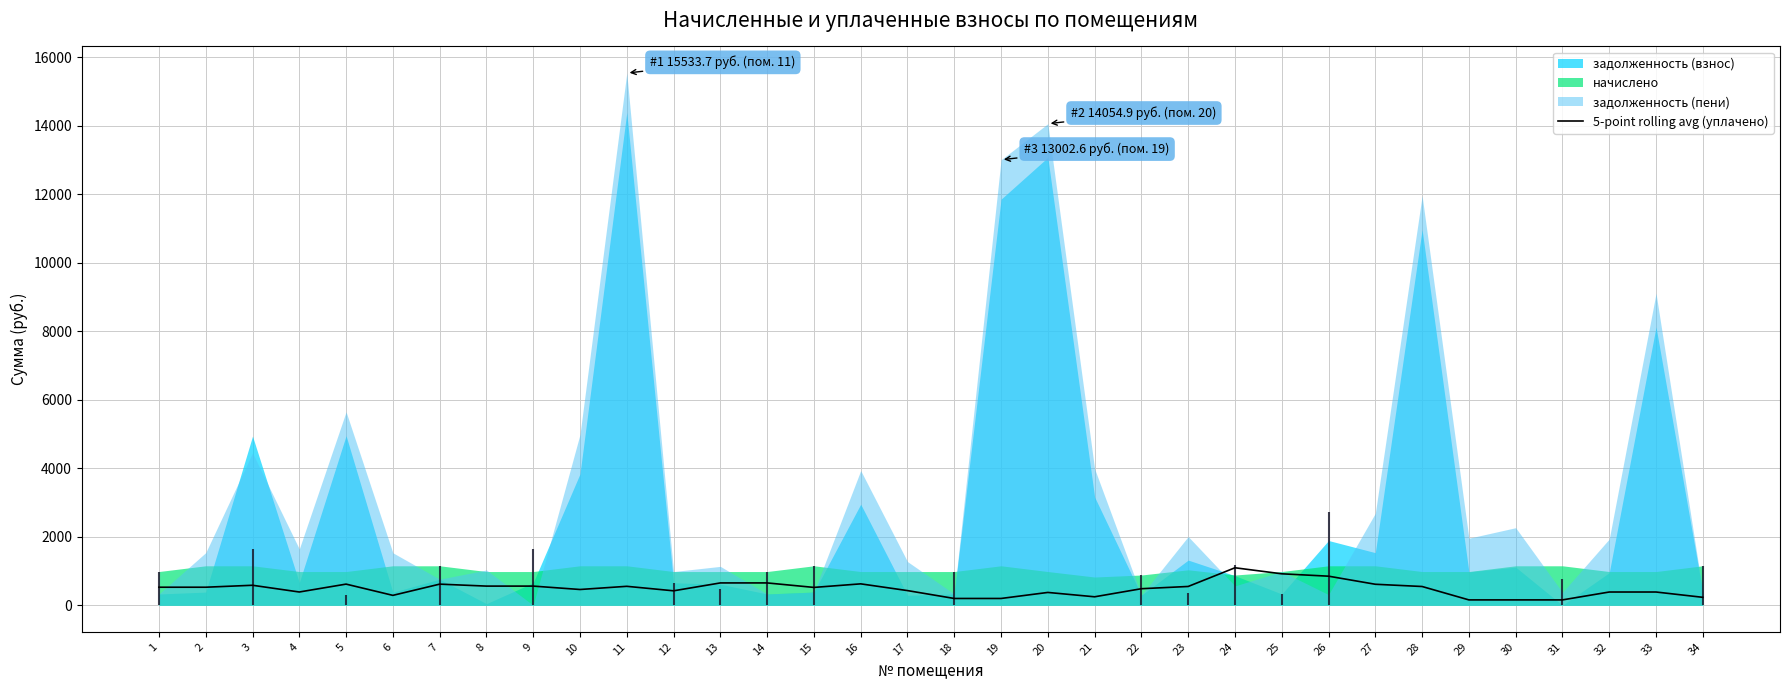

Which category has the lowest value across all series?

29